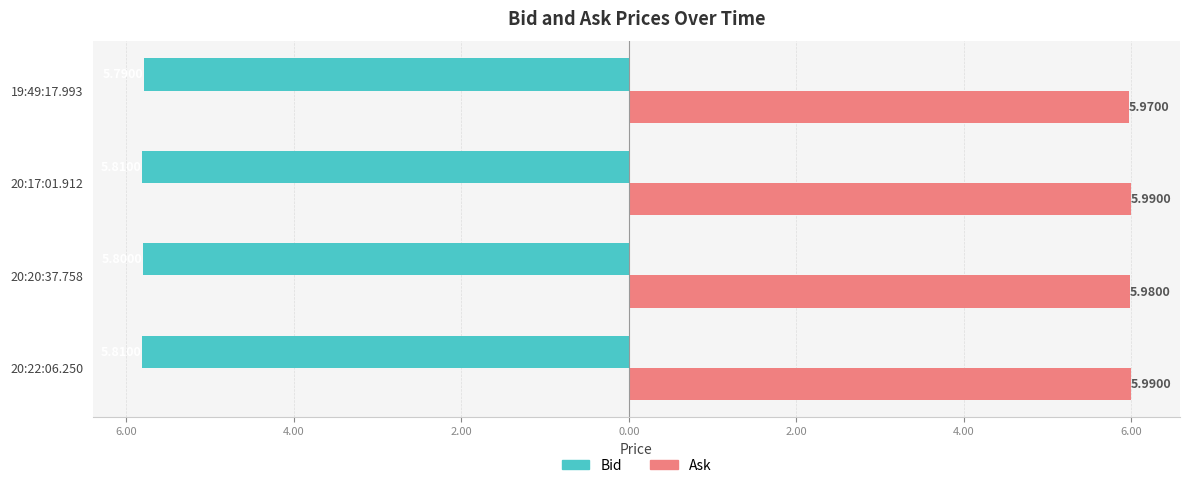

Reading right to left, extract all data points from this chart.

Bid: -5.8	-5.8	-5.8	-5.8
Ask: 6.0	6.0	6.0	6.0